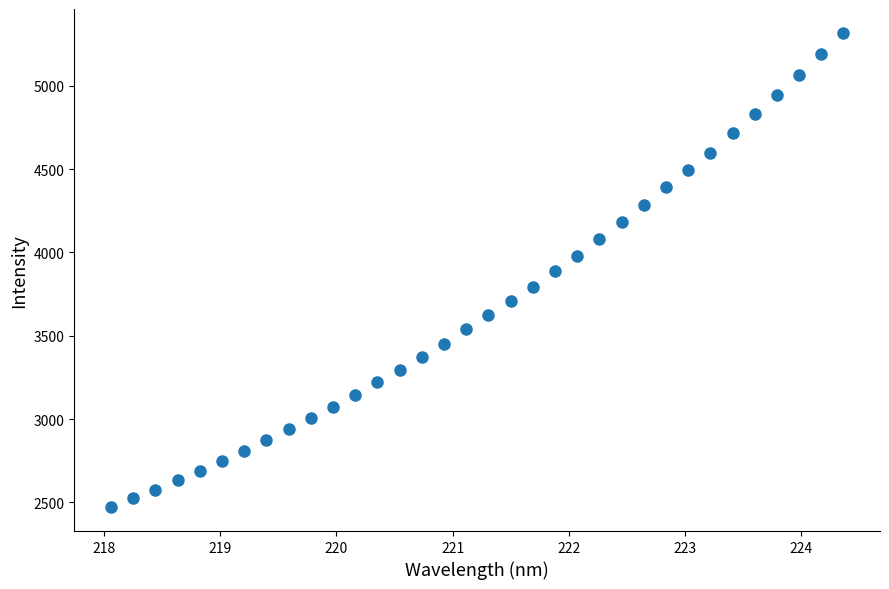

What is the range of X values (max minus min)?

6.3